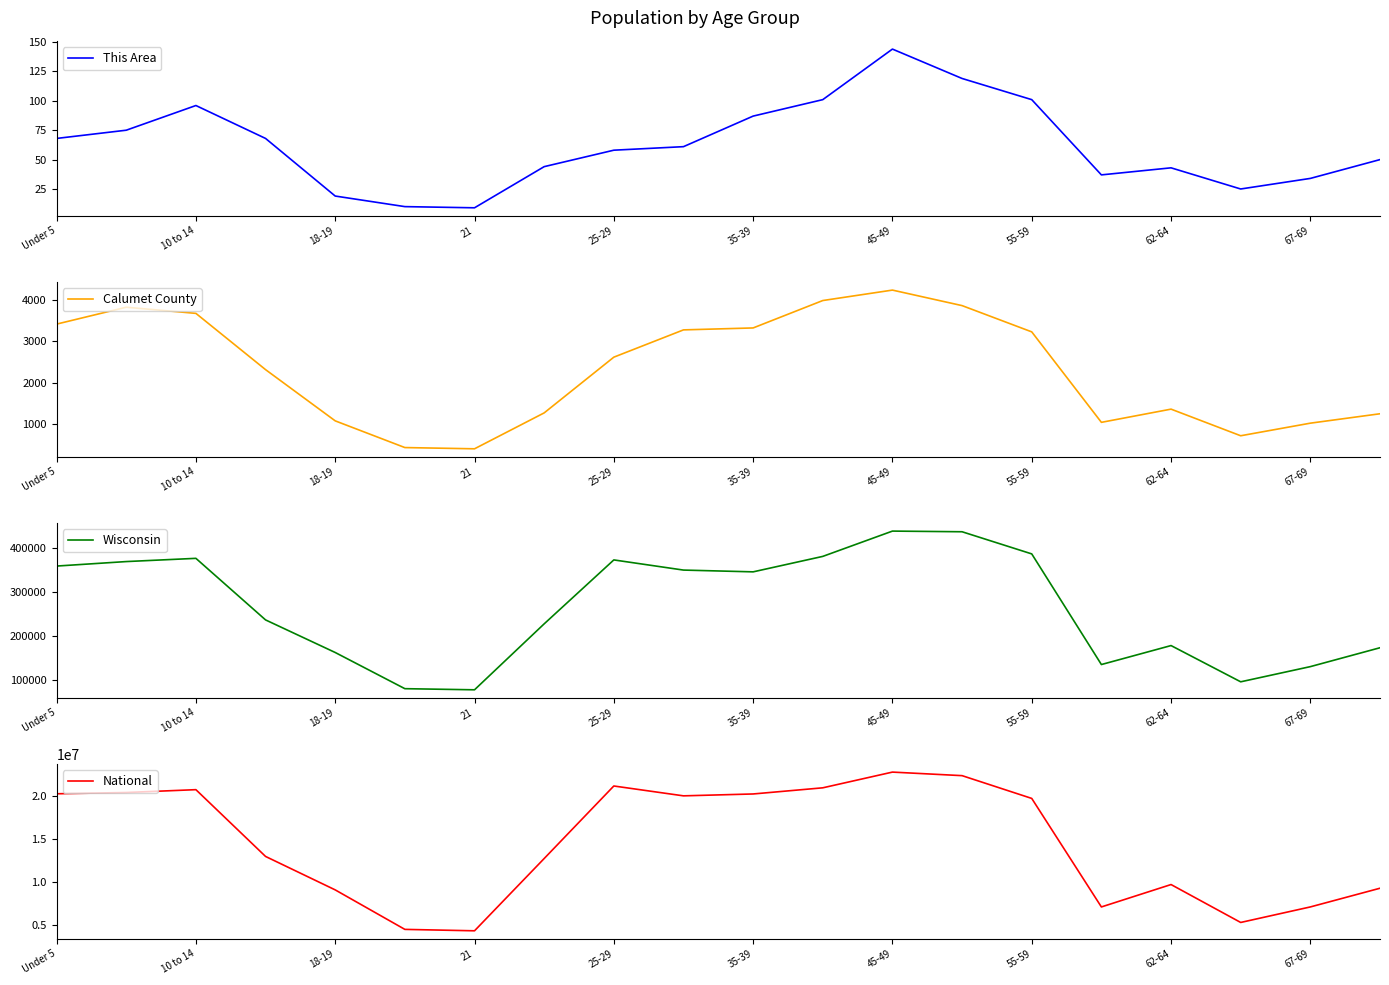

What is the maximum value for This Area?

144